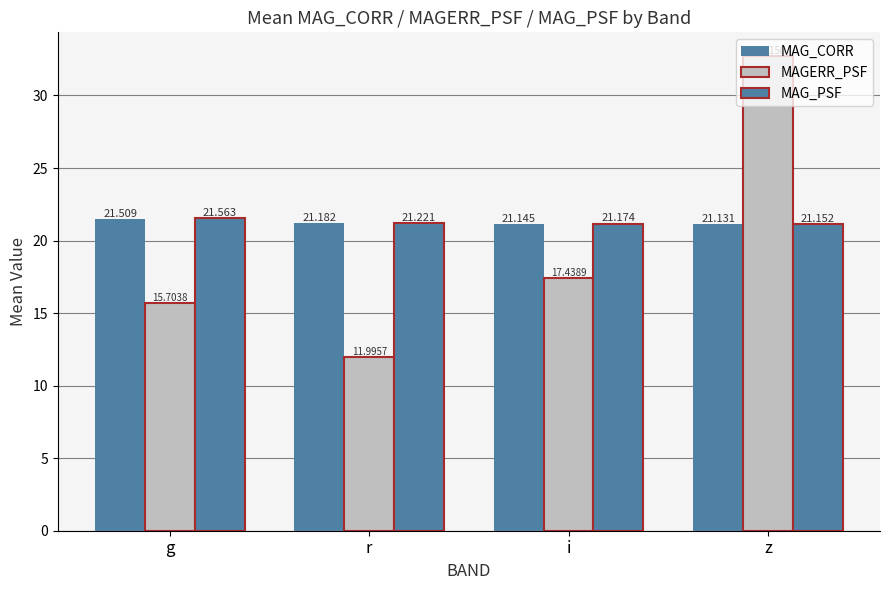

Reading left to right, list all the values displayed in this chart.

MAG_CORR: 21.5	21.2	21.1	21.1
MAGERR_PSF: 15.7	12.0	17.4	32.7
MAG_PSF: 21.6	21.2	21.2	21.2